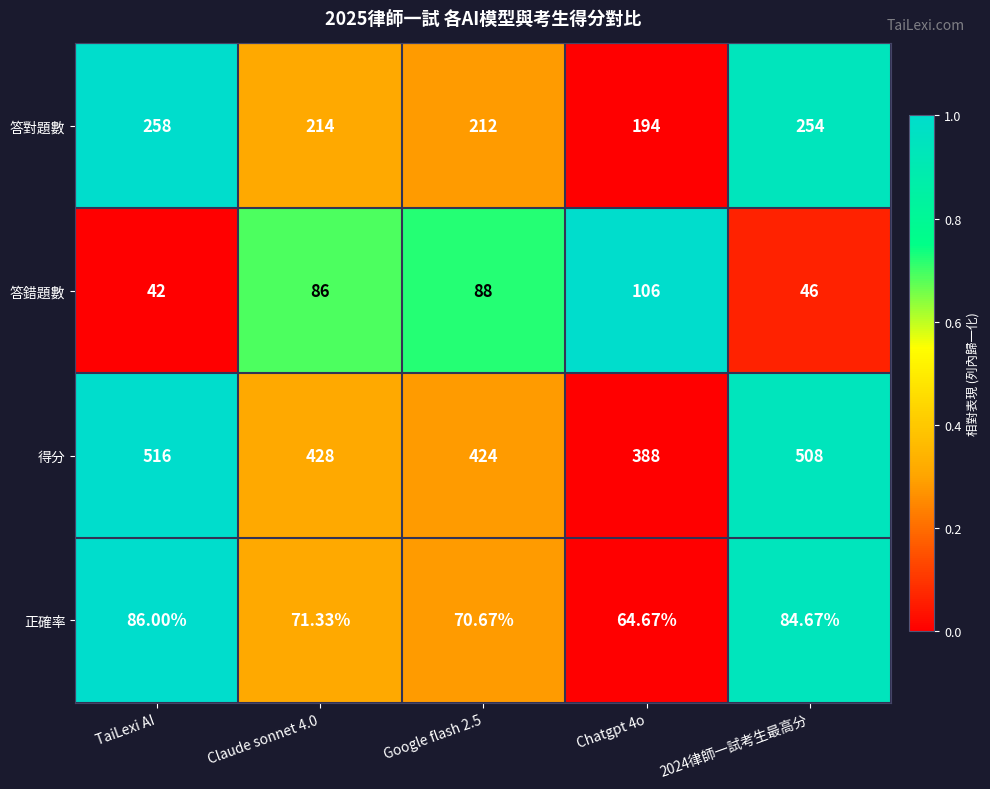

List the series in order of their peak value, lowest first.

正確率, 答錯題數, 答對題數, 得分